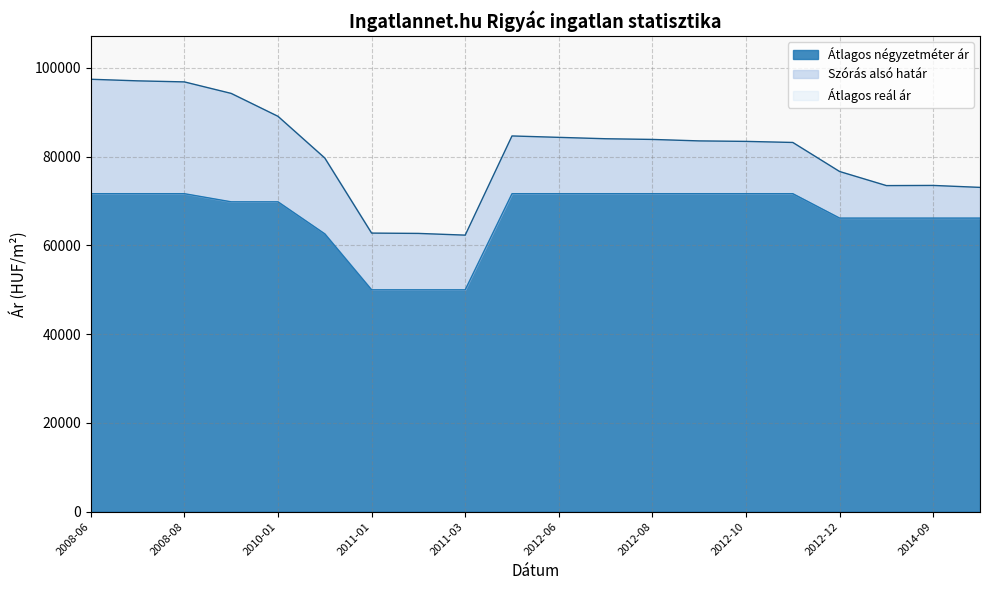

The Átlagos négyzetméter ár series shows 88427 at 2010-05. True or false?

False